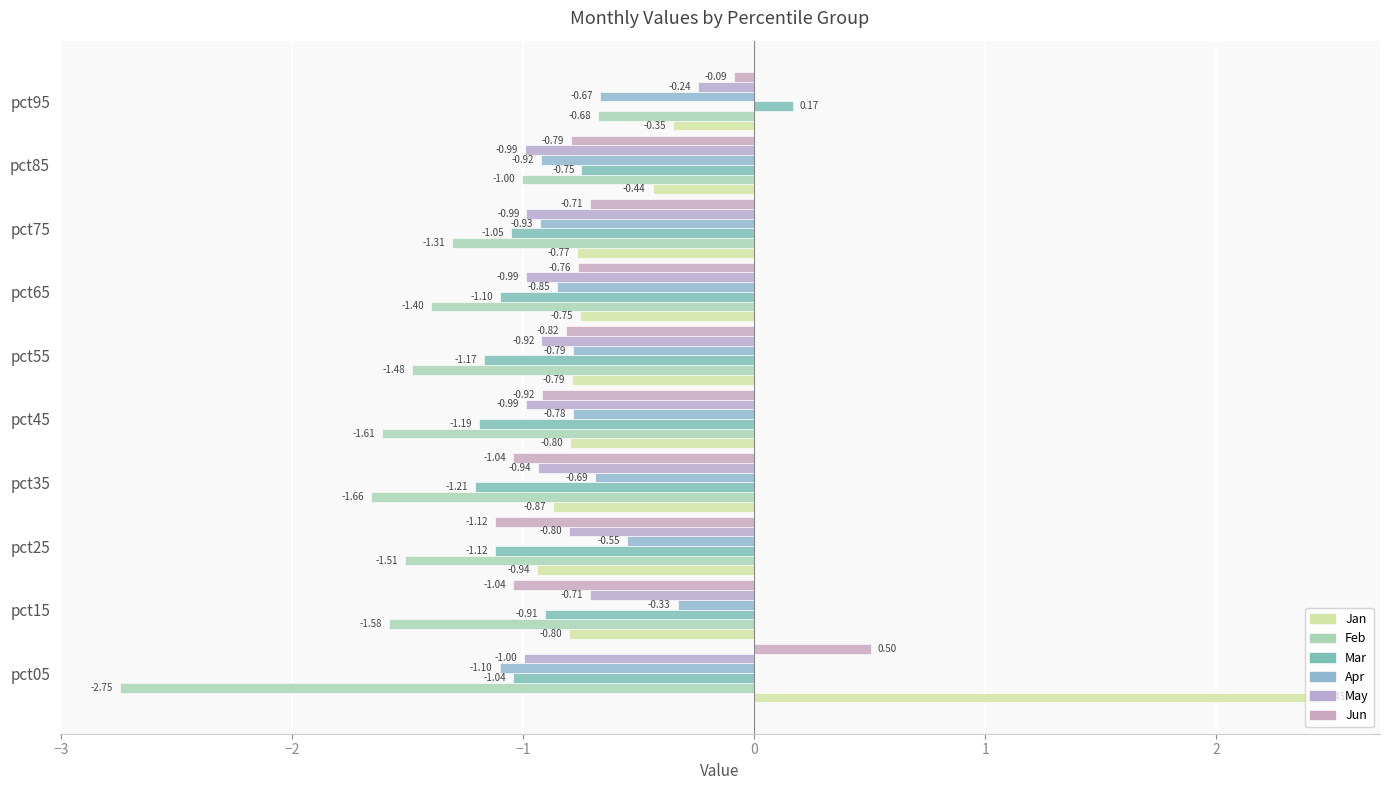

At which label is Mar closest to 0?

pct95